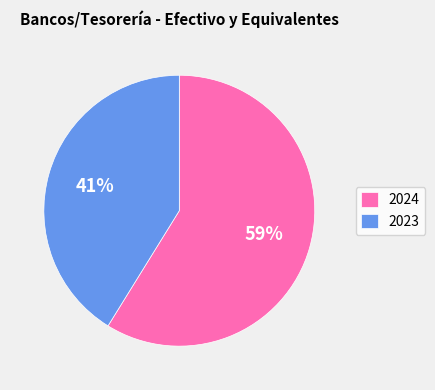

What percentage is the 2024 slice, to the nearest percent?

59%